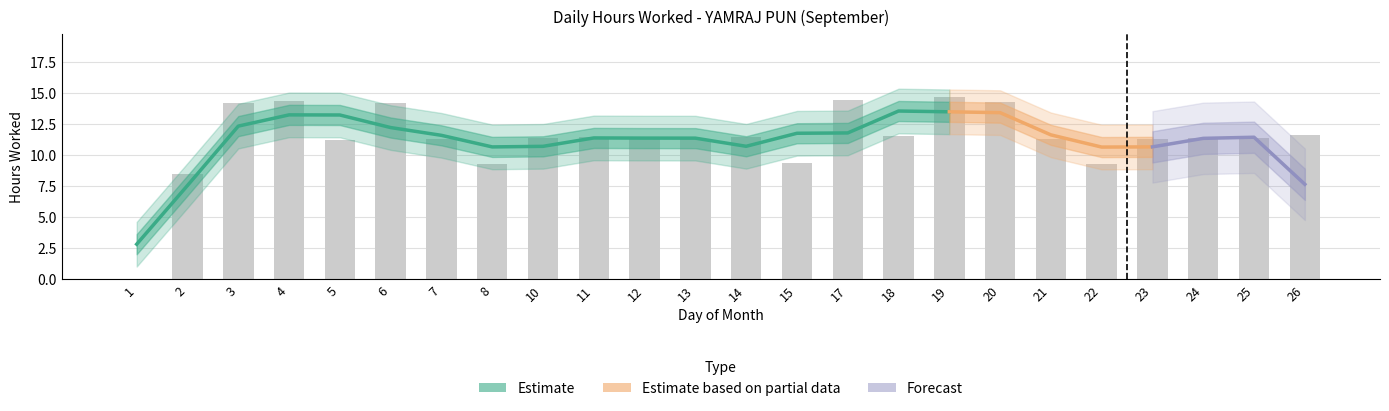

The chart shows a value of 18.4 at 13. True or false?

False